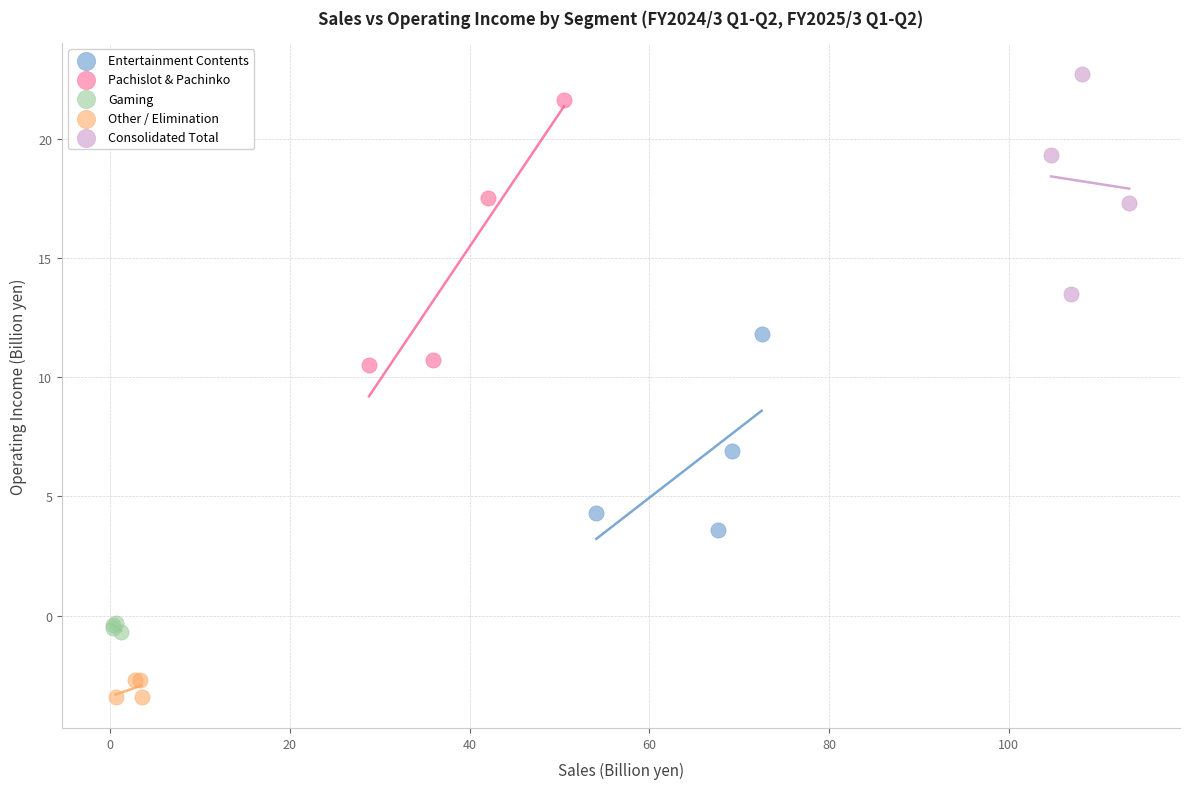

Which series reaches the minimum Y coordinate?

Other / Elimination